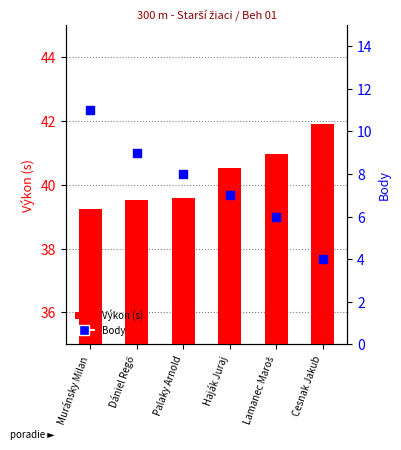

What is the total value across all series at Muránsky Milan?

50.2